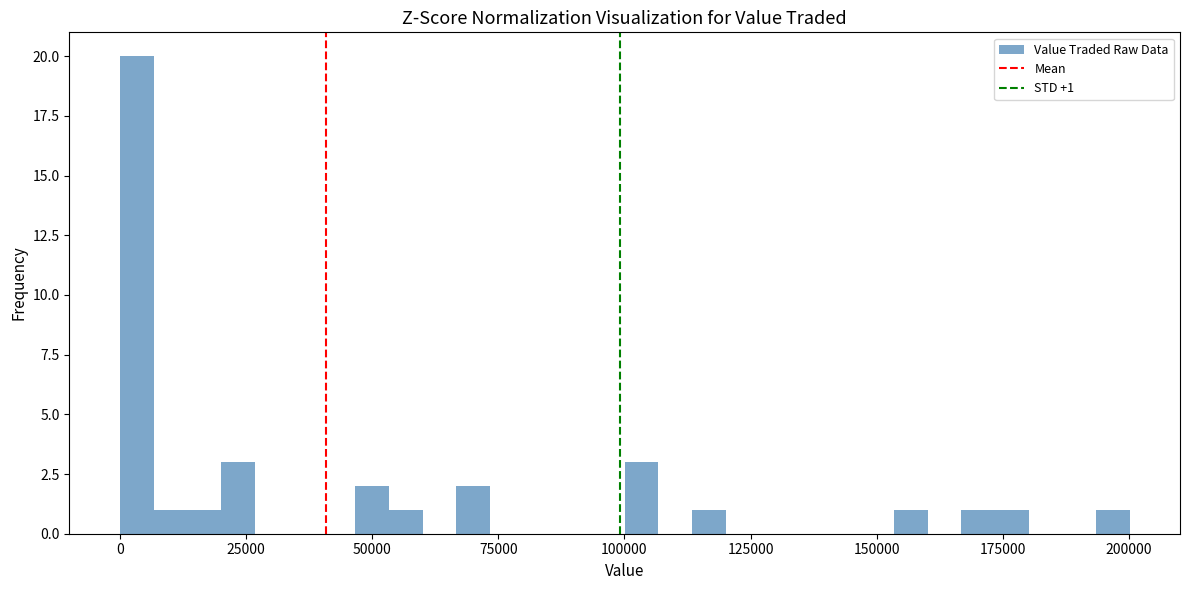

Around what value on the x-axis is the tallest bar? Give the approximate position of its centre, as read against the axis.

5000